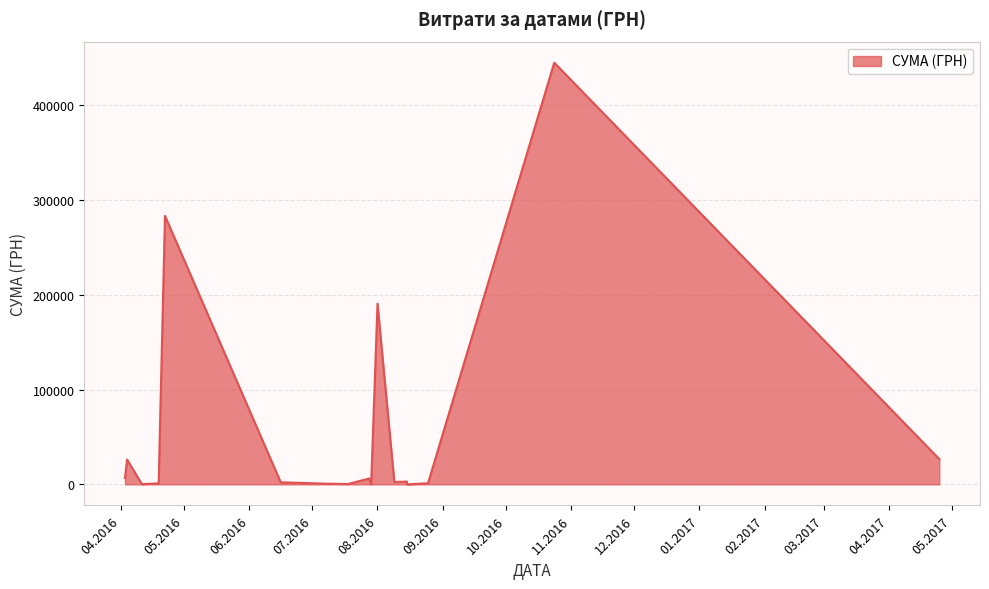

Which has a higher value, 19.07.2016 or 25.04.2017?

25.04.2017